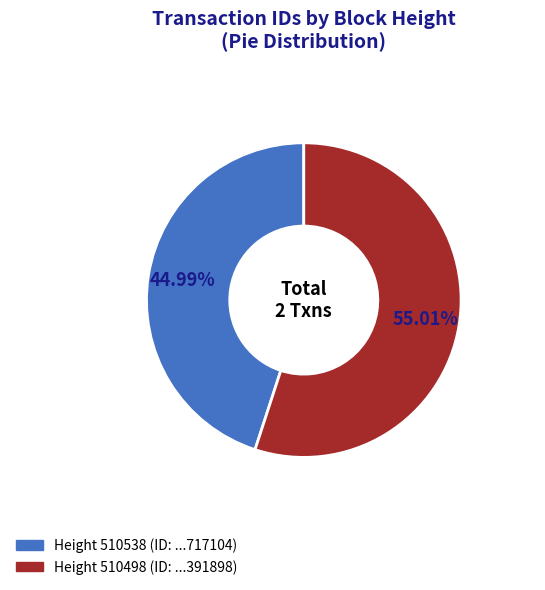

Does any single category account for the majority?

Yes